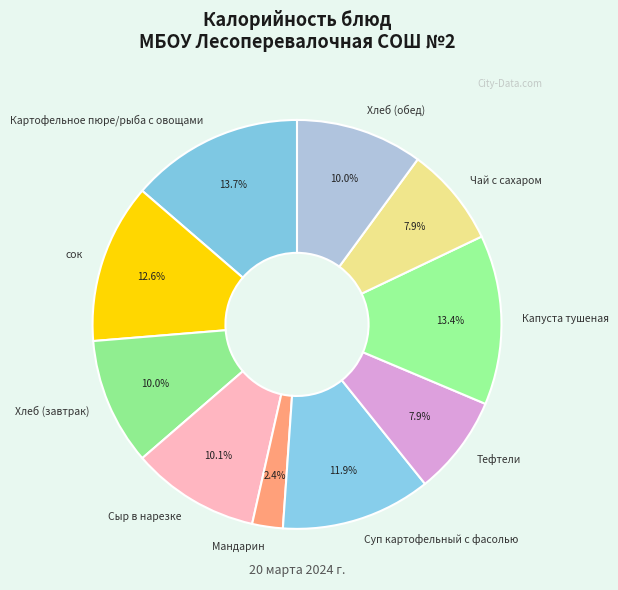

How many slices are in this pie chart?

10